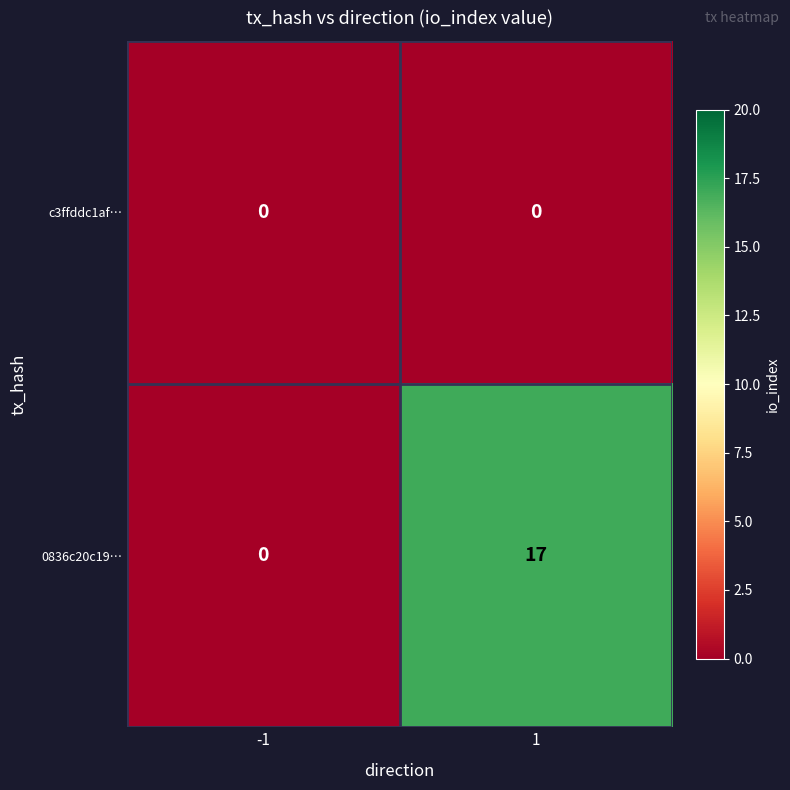

The c3ffddc1af… series shows 0 at -1. True or false?

True